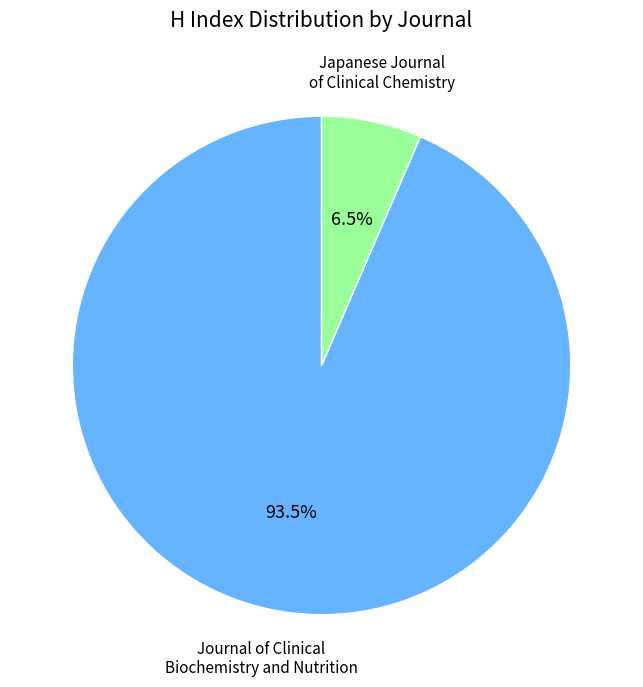

Does any single category account for the majority?

Yes